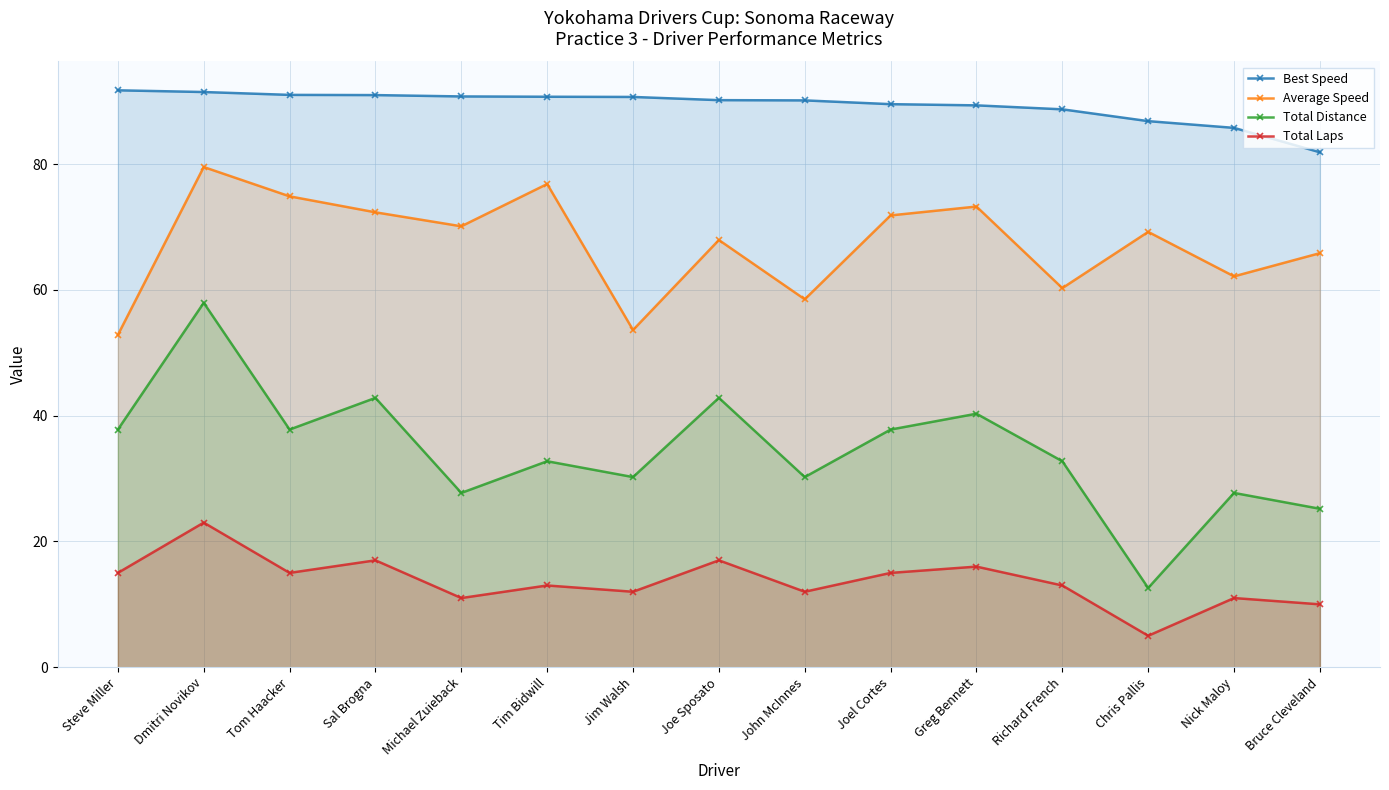

At which category does Total Laps reach its first local valley?

Tom Haacker